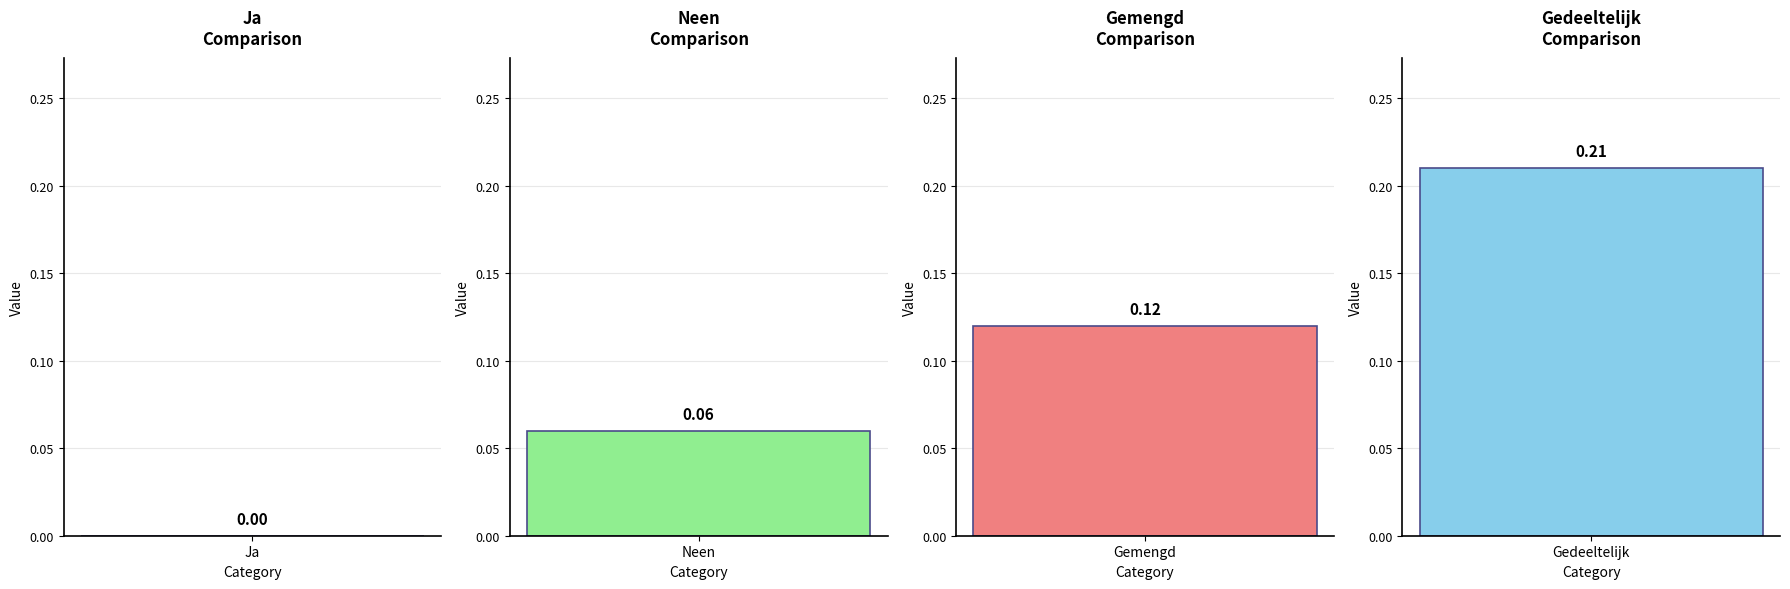

List the labels in order of value, smallest first.

Ja, Neen, Gemengd, Gedeeltelijk